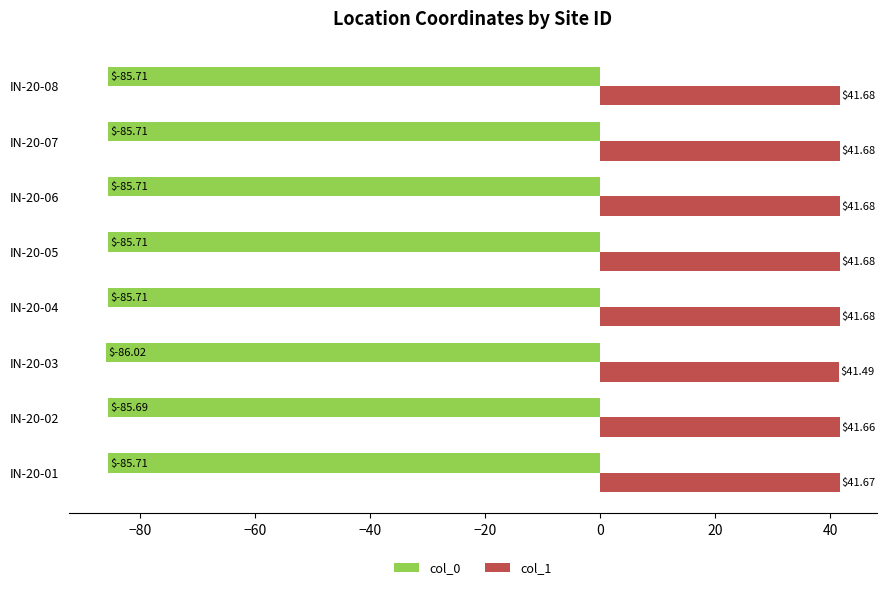

Rank the series by their average value, from highest to lowest.

col_1, col_0